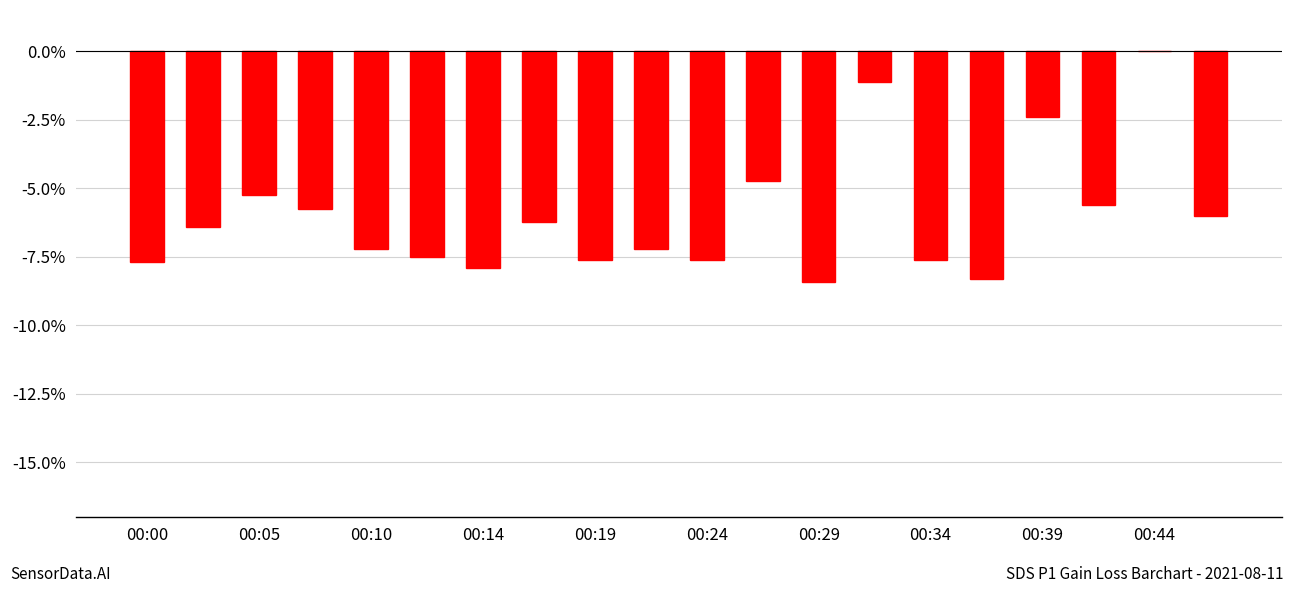

Reading left to right, list all the values displayed in this chart.

-7.7	-6.4	-5.3	-5.8	-7.2	-7.5	-7.9	-6.2	-7.6	-7.2	-7.6	-4.7	-8.4	-1.1	-7.6	-8.3	-2.4	-5.6	0.0	-6.0